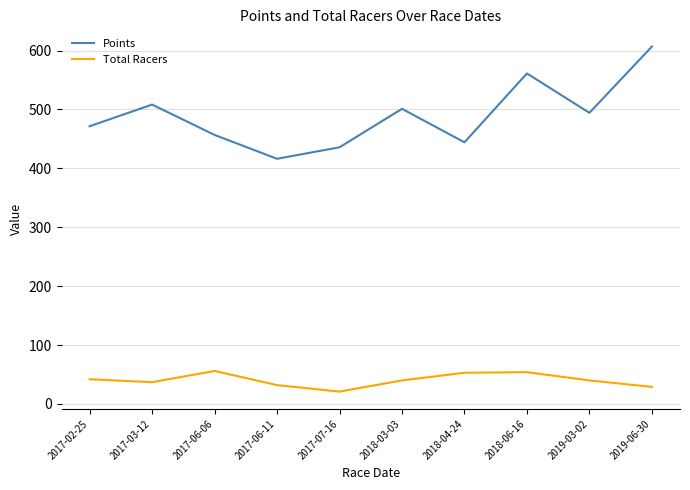

List the series in order of their overall mean, highest first.

Points, Total Racers